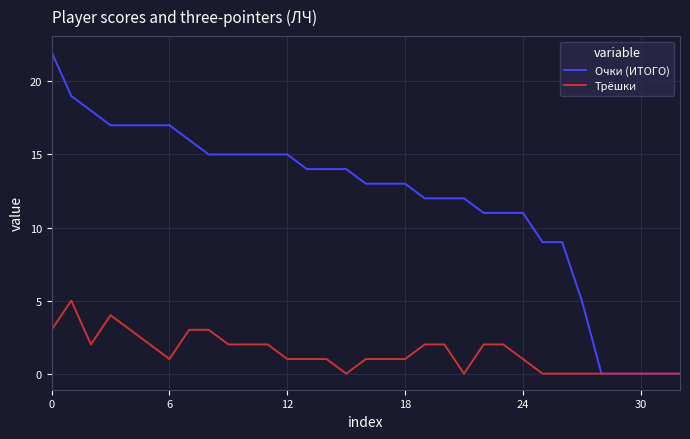

Which series has the largest total across all categories?

Очки (ИТОГО)